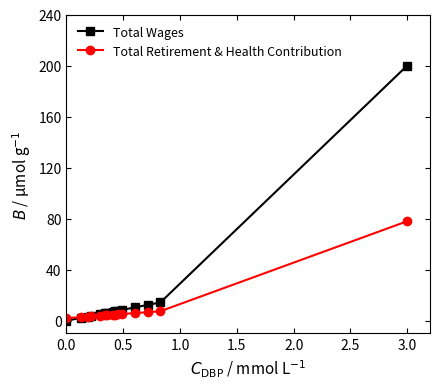

Which series has the largest total across all categories?

Total Wages